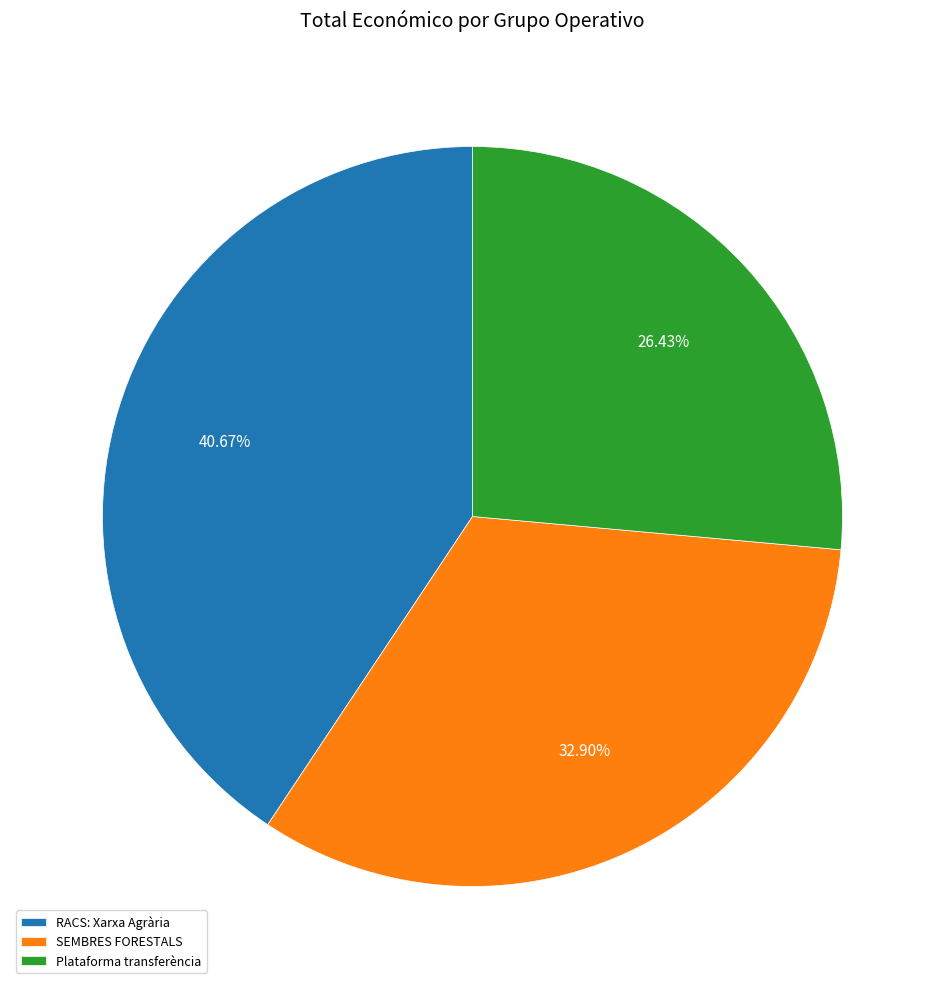

How many segments does this pie chart have?

3